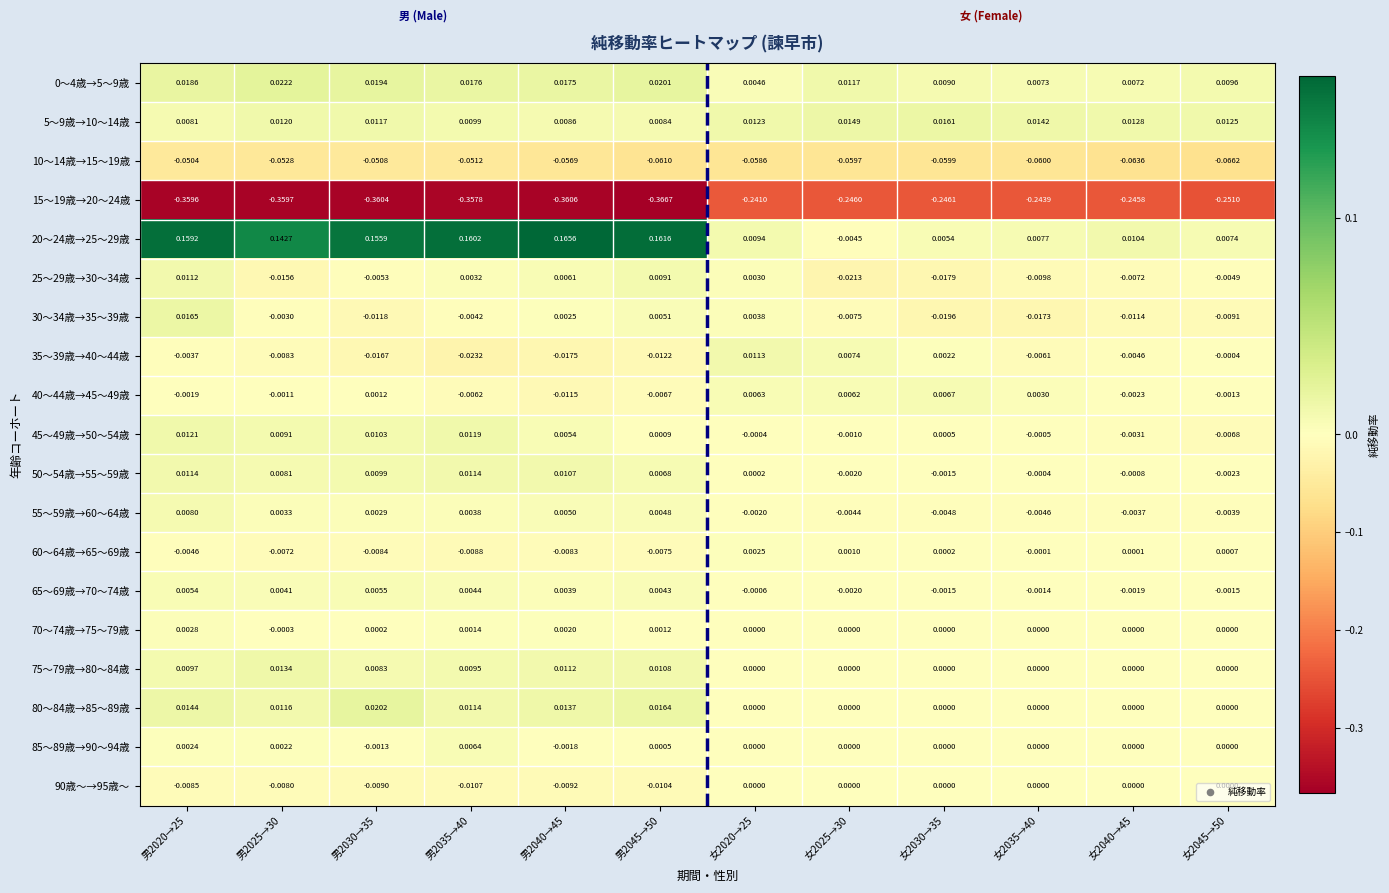

Is the value of 10～14歳→15～19歳 at 女2040→45 greater than the value of 80～84歳→85～89歳 at 女2025→30?

No